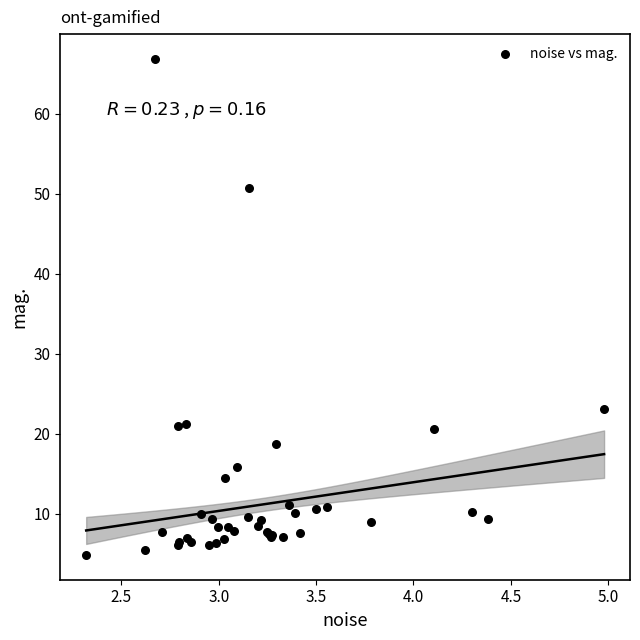

What Y value in the scatter plot is closest to 35?

23.1